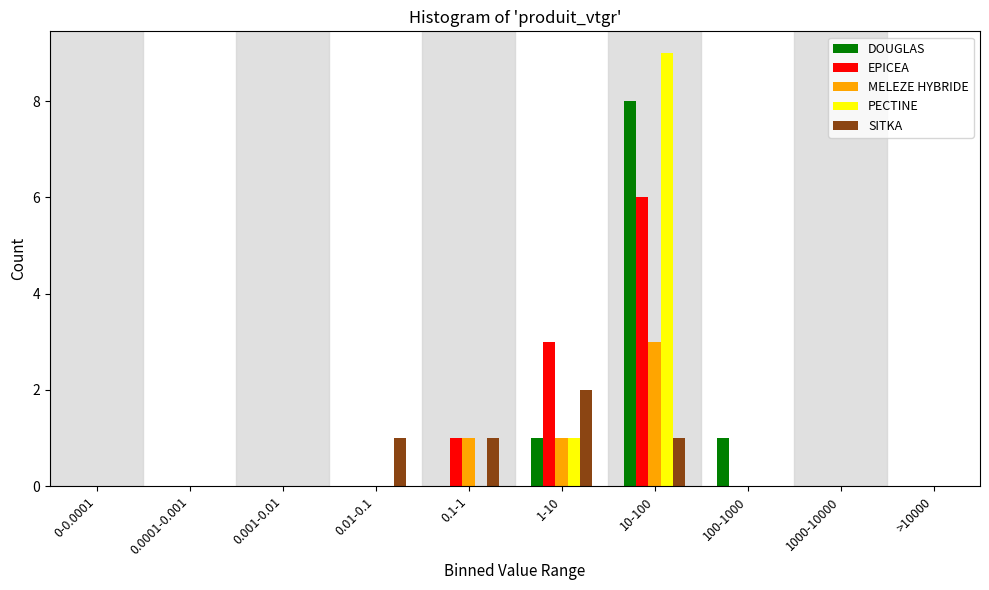

At which category is the sum across all series the highest?

10-100